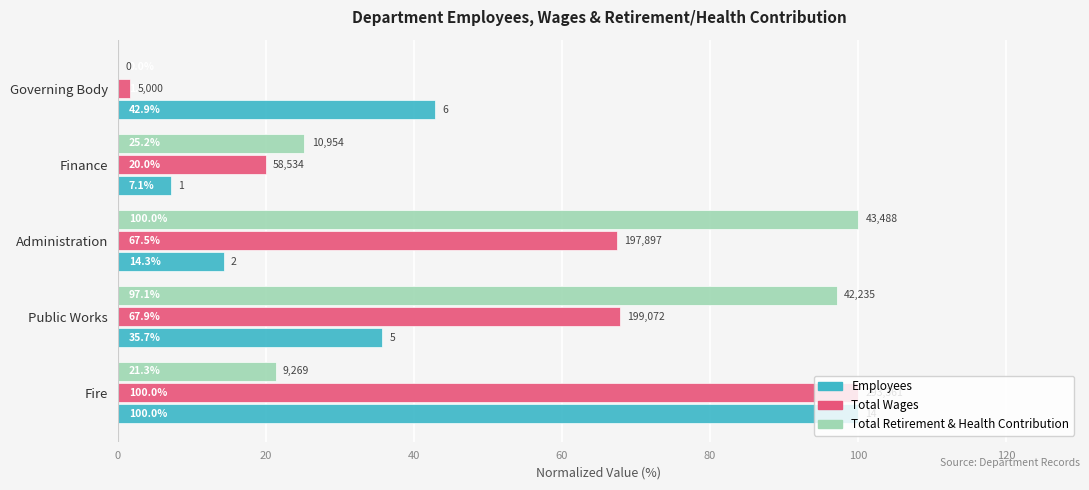

Where is Employees nearest to the value 53?

Governing Body